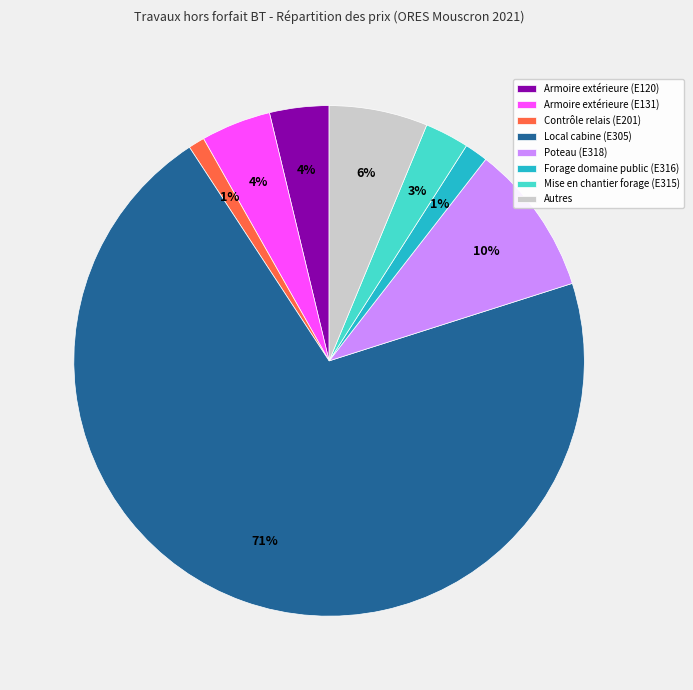

Count the number of slices in the pie.

8